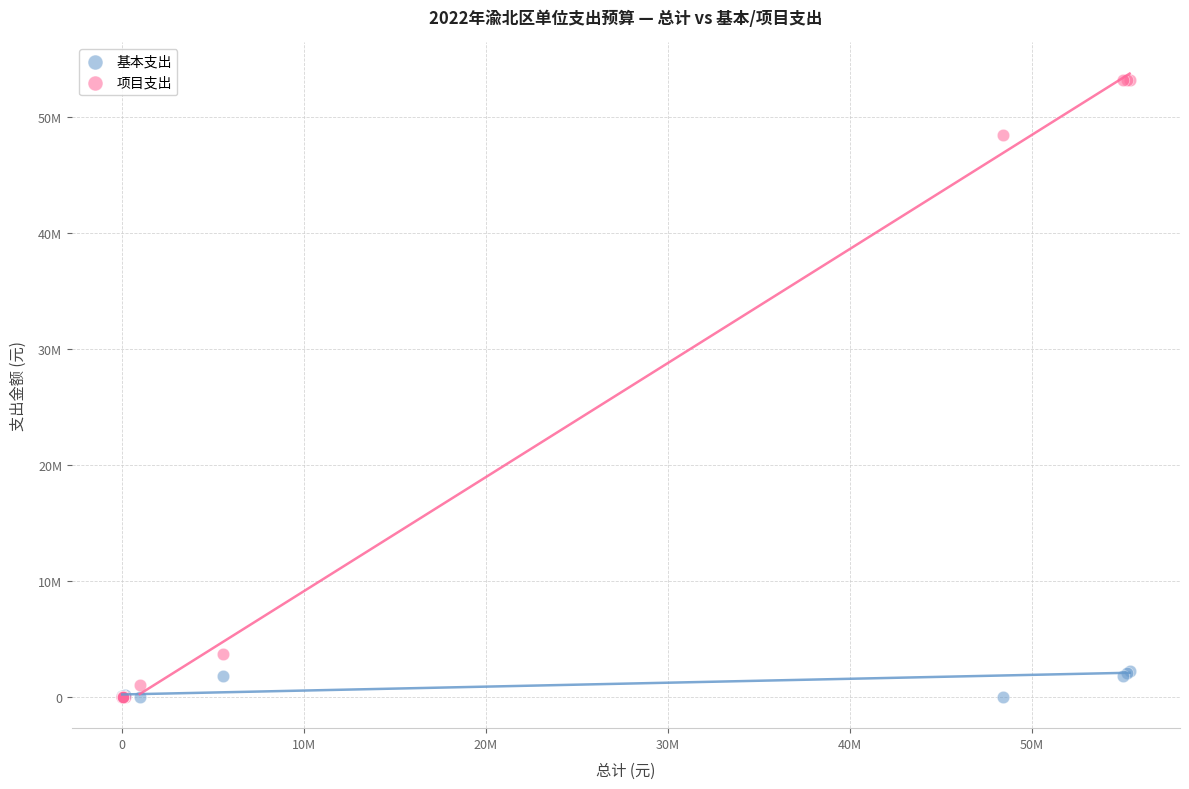

Which series has the widest spread of Y values?

项目支出